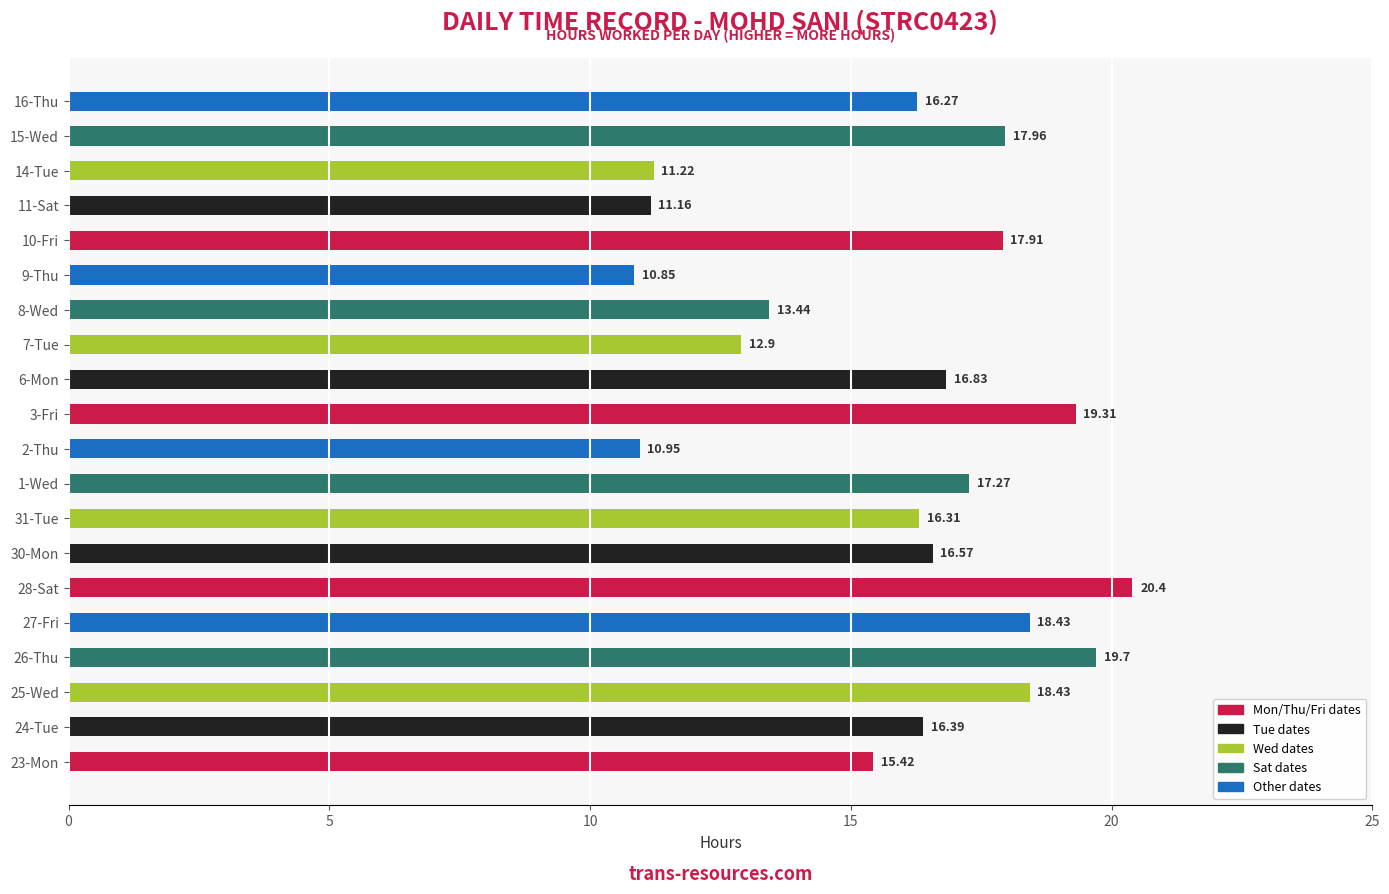

At which category does the chart reach its minimum across all series?

9-Thu